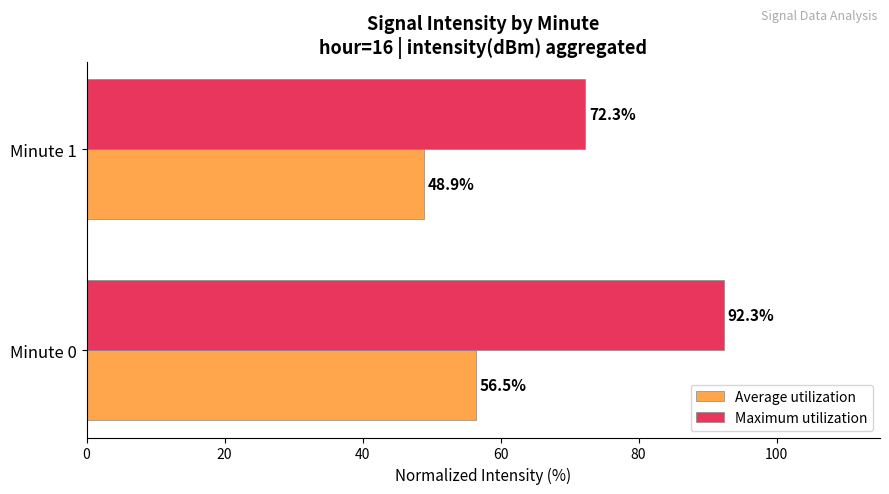

List the series in order of their peak value, highest first.

Maximum utilization, Average utilization